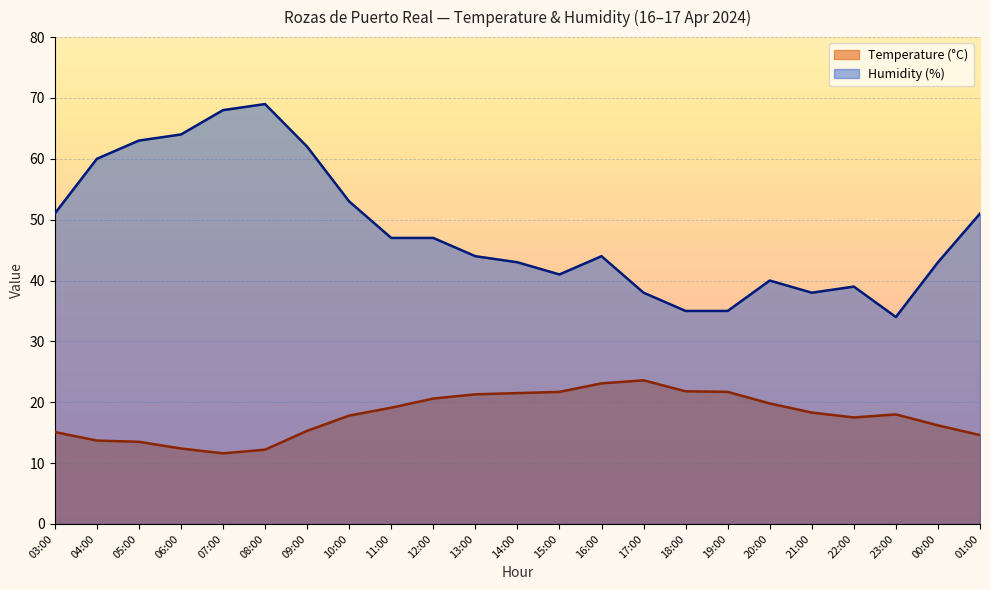

What is the label of the 11th point from the right?

15:00